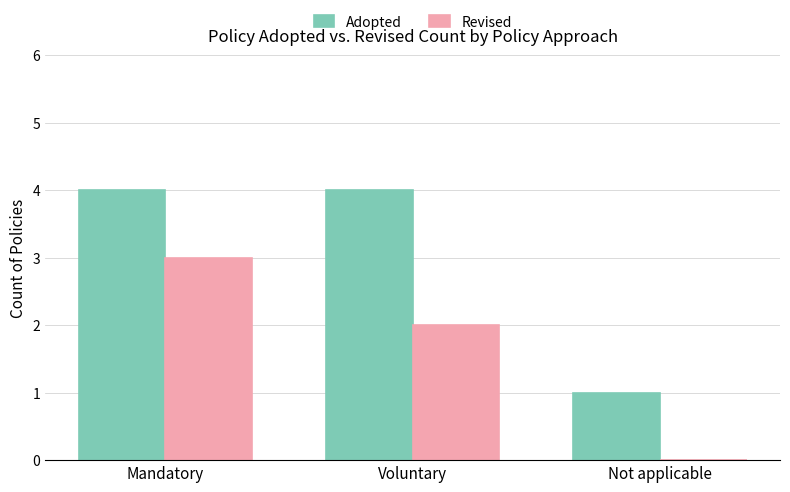

How many values in Revised are above zero?

2